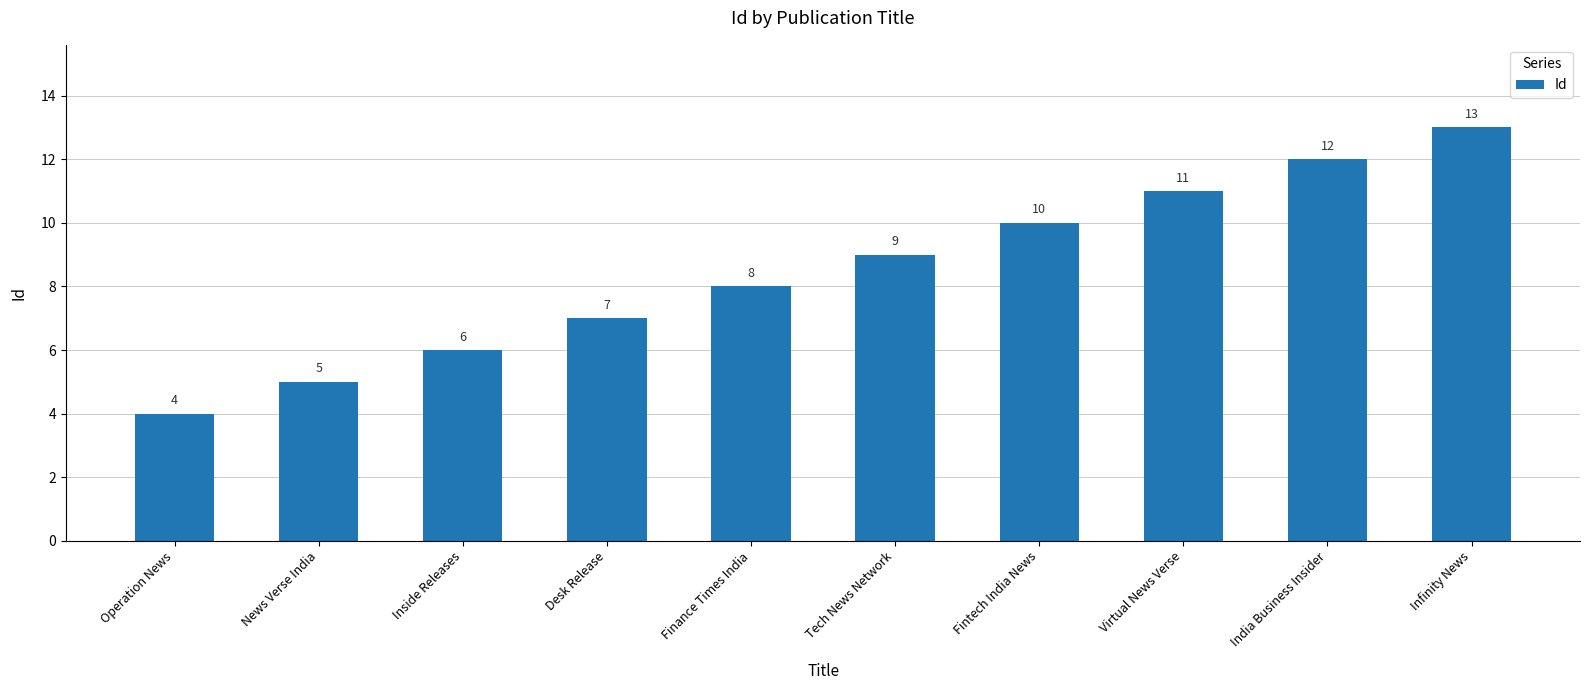

What is the change in value from News Verse India to India Business Insider?

+7